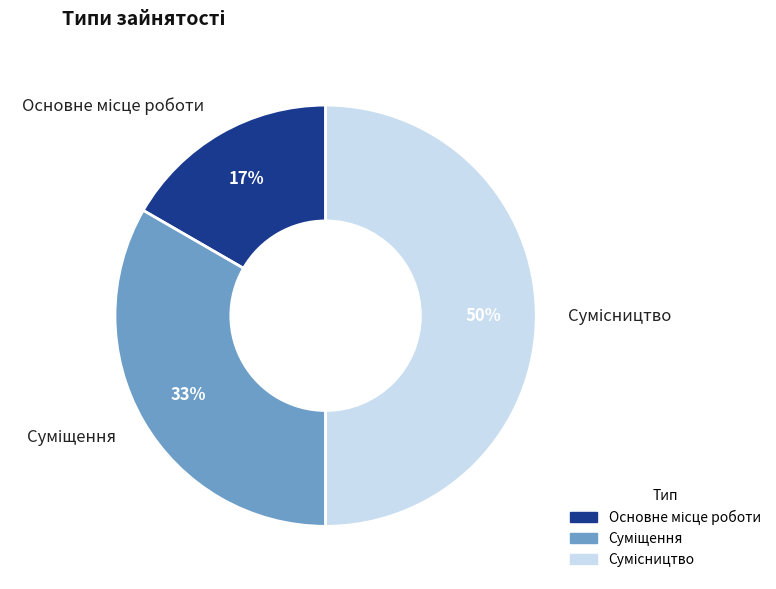

To the nearest percent, what is the difference between the largest and smallest slice percentages?

33%